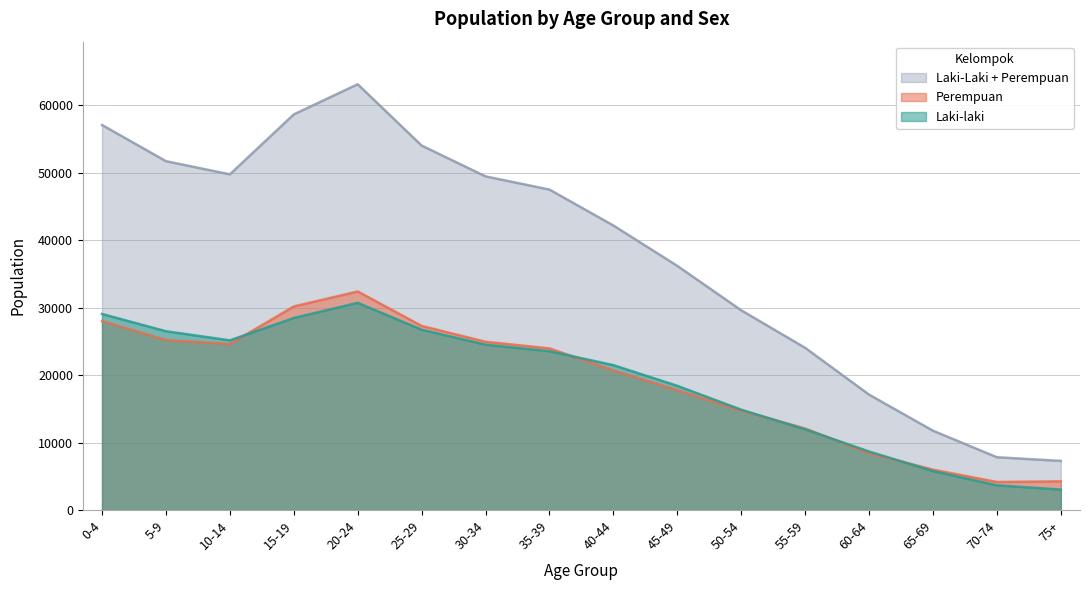

What position from the left is 50-54?

11